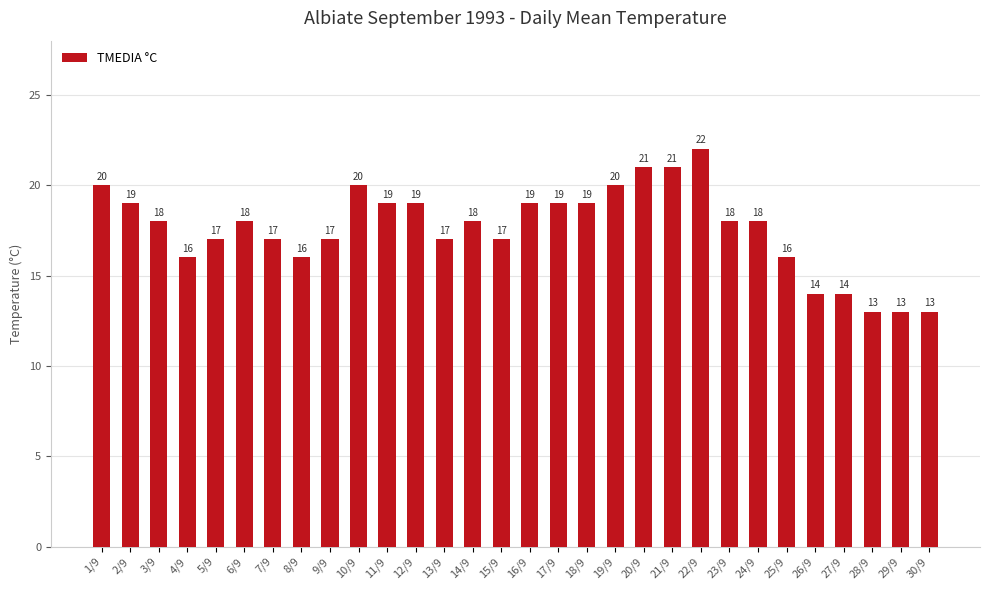

How many series are shown in this chart?

1